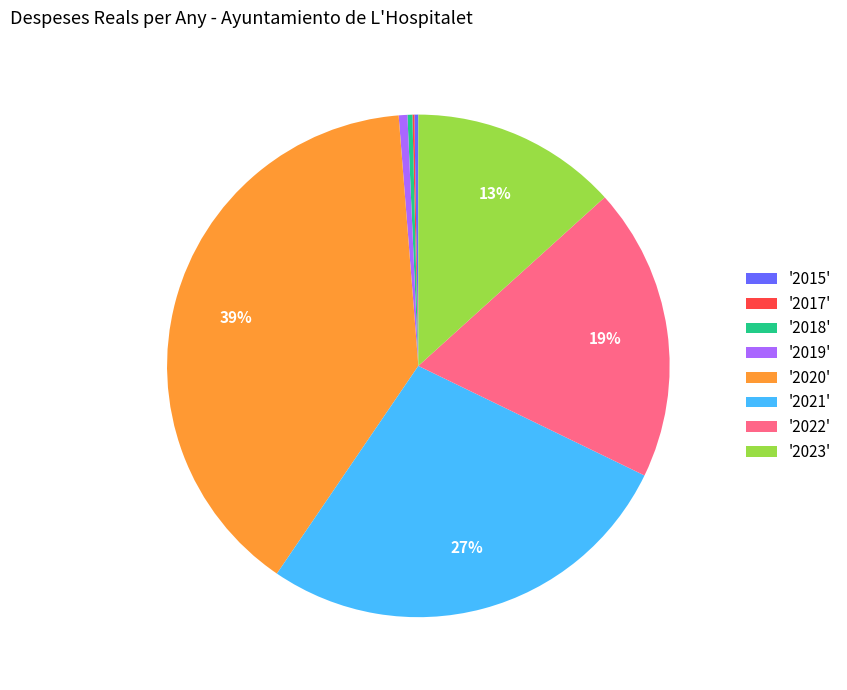

Is there a majority slice in this chart?

No